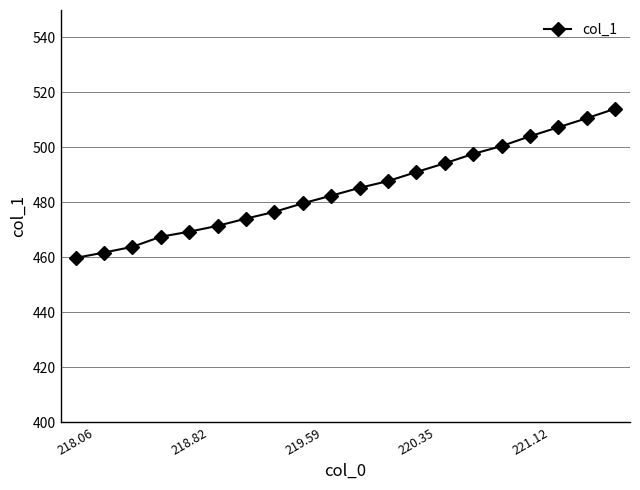

What is the value of the 14th point from the left?

494.2